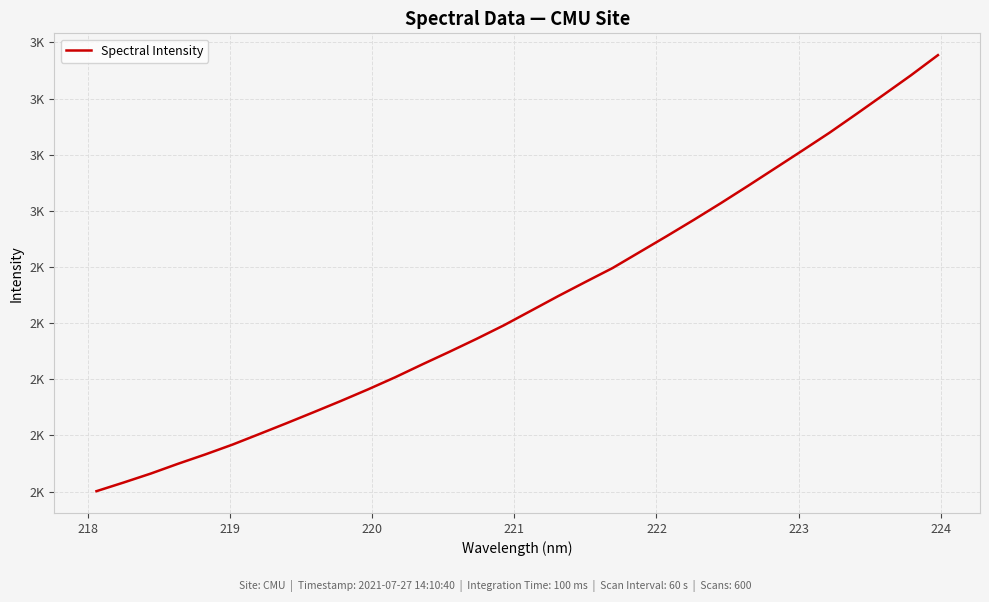

Reading right to left, list all the values displayed in this chart.

3154.5	3082.4	3013.5	2945.3	2878.1	2814.5	2751.8	2689.1	2627.6	2567.9	2509.8	2452.8	2395.9	2346.4	2296.1	2244.1	2192.2	2144.2	2098.1	2053.2	2007.2	1964.1	1922.8	1882.9	1843.6	1805.0	1767.0	1732.0	1698.9	1664.1	1632.1	1601.3